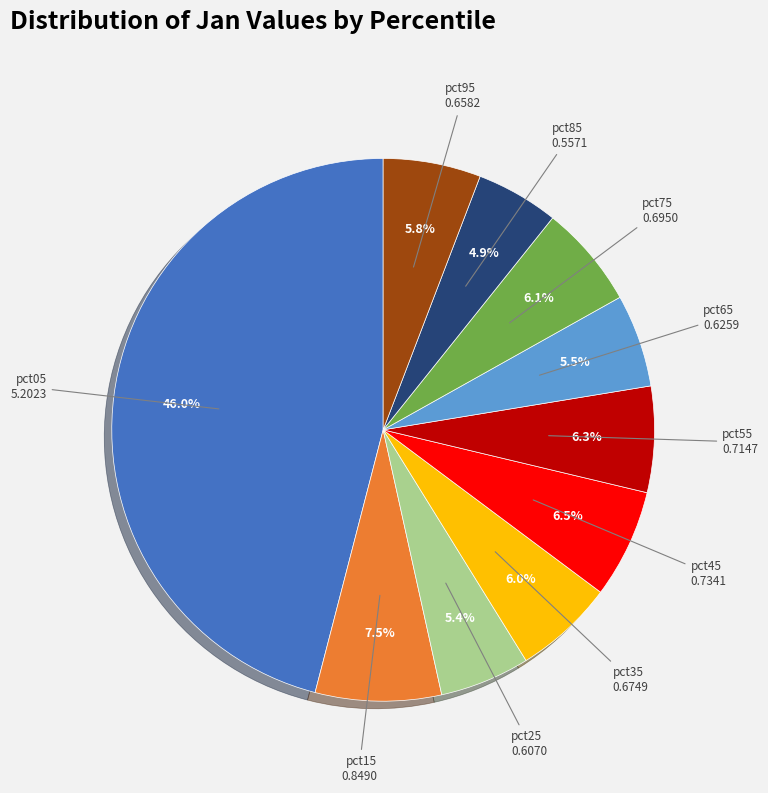

Does any single category account for the majority?

No